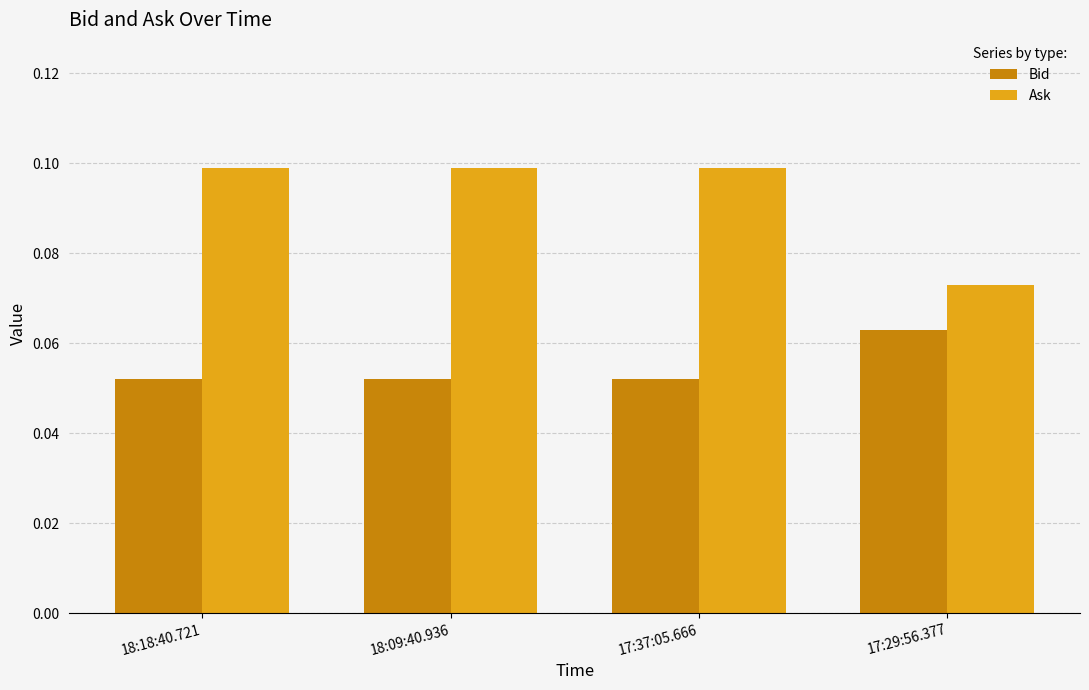

List the series in order of their peak value, lowest first.

Bid, Ask